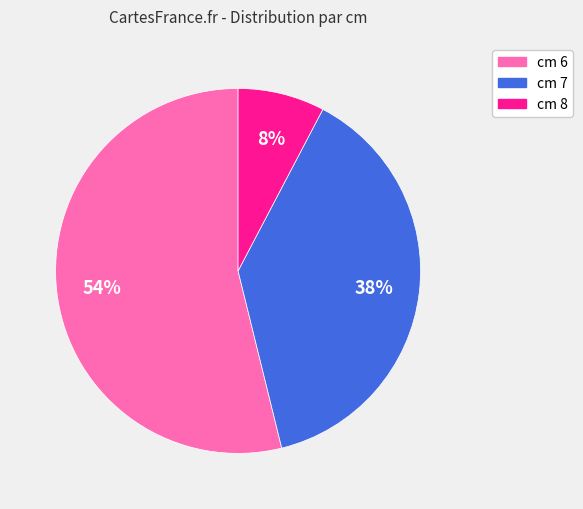

Is there any slice that represents more than half of the pie?

Yes